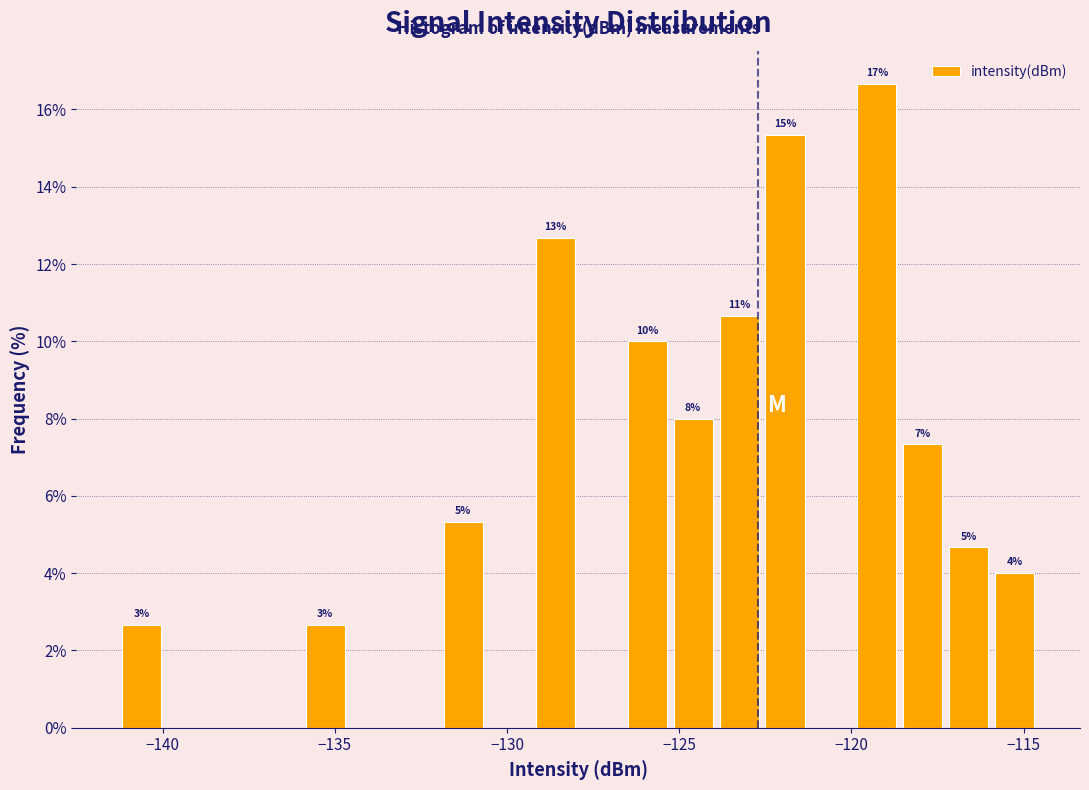

Read against the x-axis, roughly where is the centre of the tallest bar?

-119.5